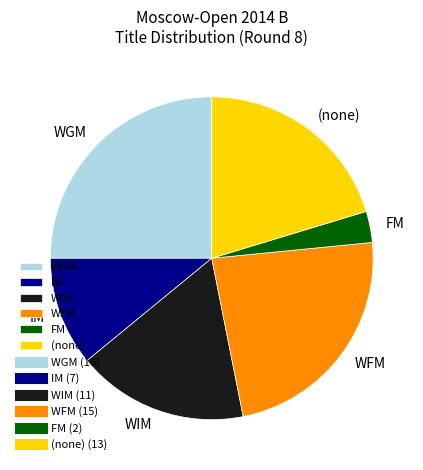

Which category has the smallest portion of the pie?

FM